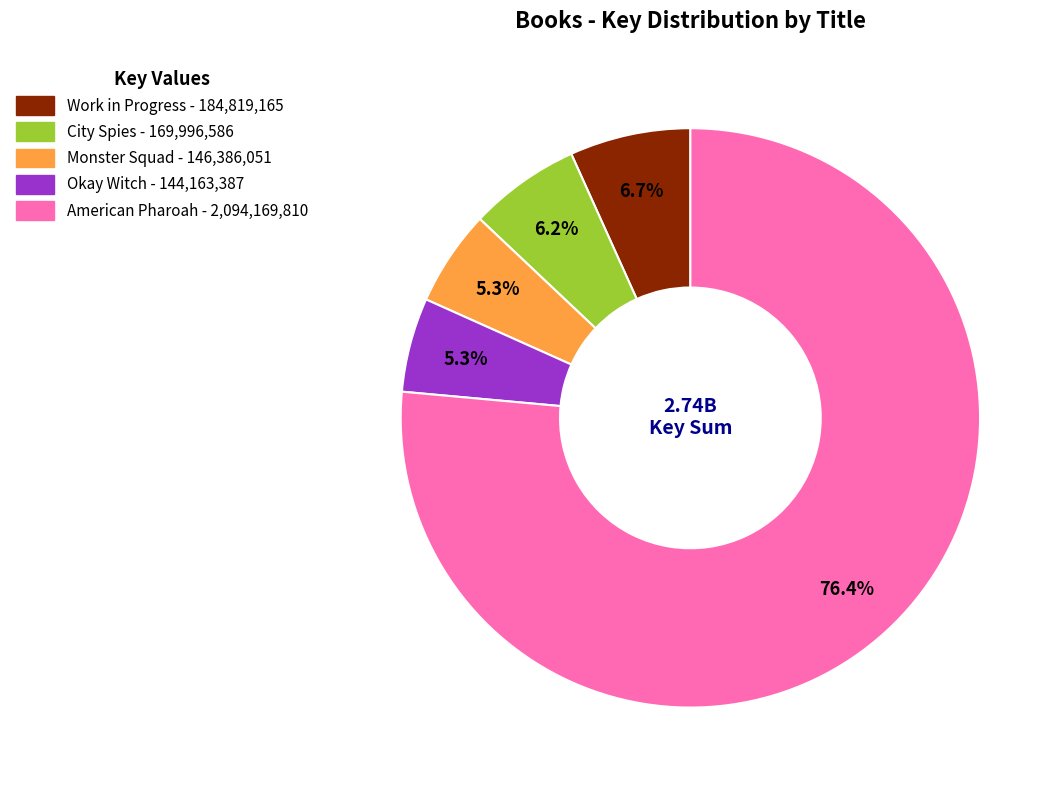

Which slice represents more than half of the pie?

American Pharoah